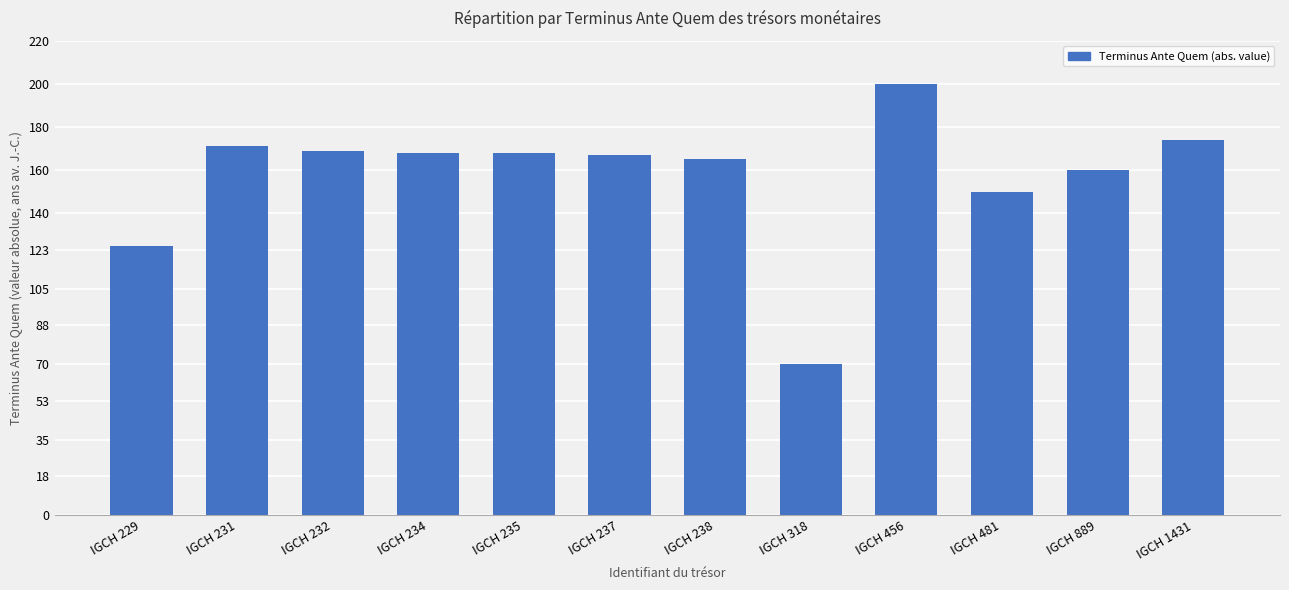

Does the chart contain any negative values?

No